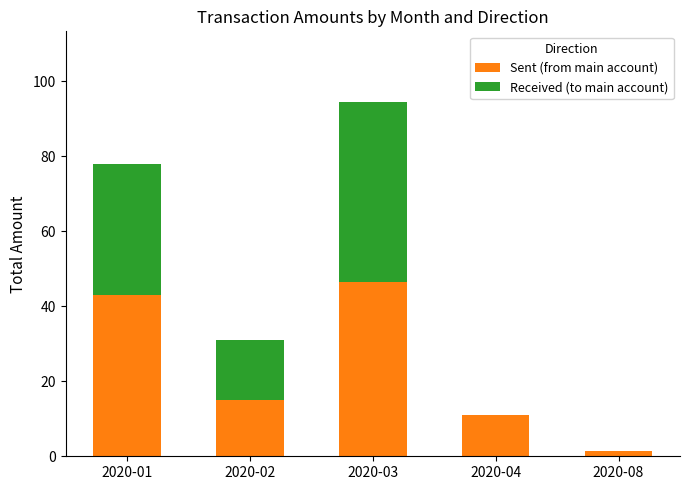

At which category is the sum across all series the highest?

2020-03